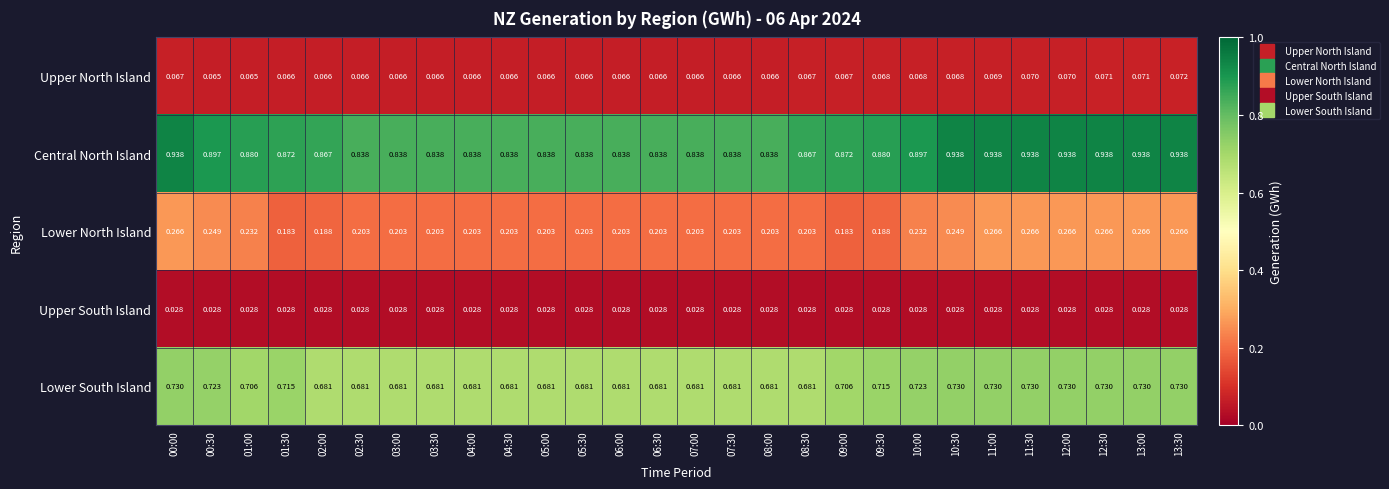

Which series has the widest spread of values?

Central North Island